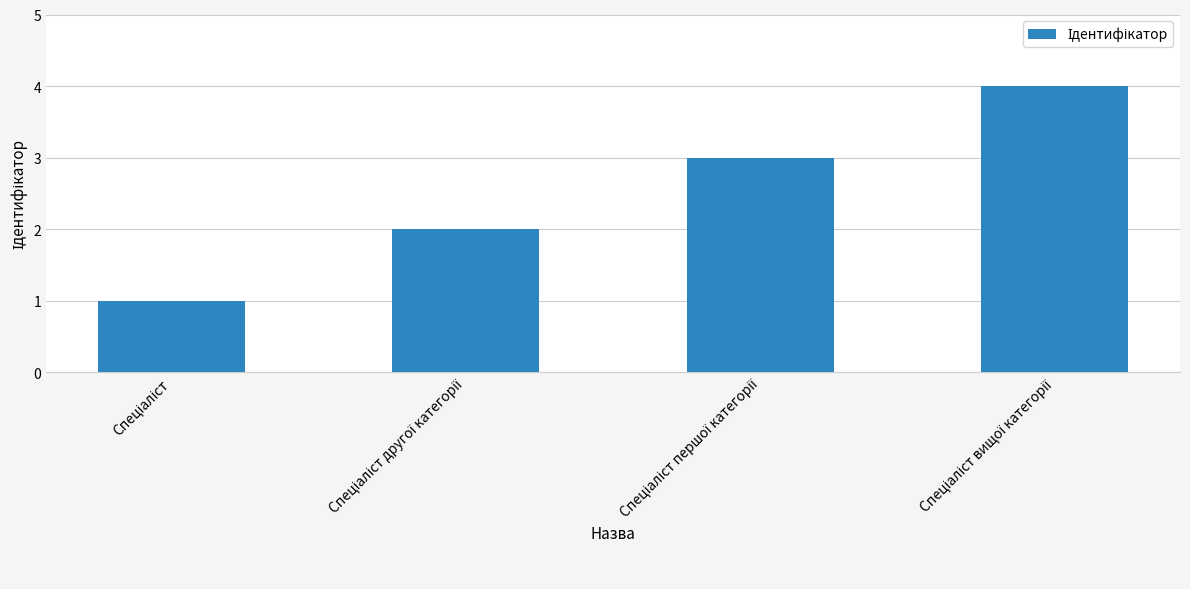

What is the difference between the maximum and minimum values?

3